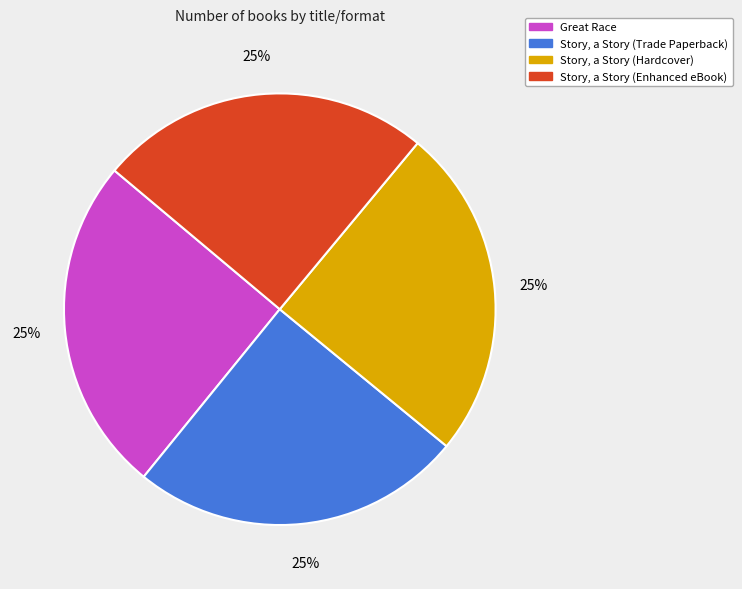

The Story, a Story (Hardcover) slice represents 25% of the pie. True or false?

True